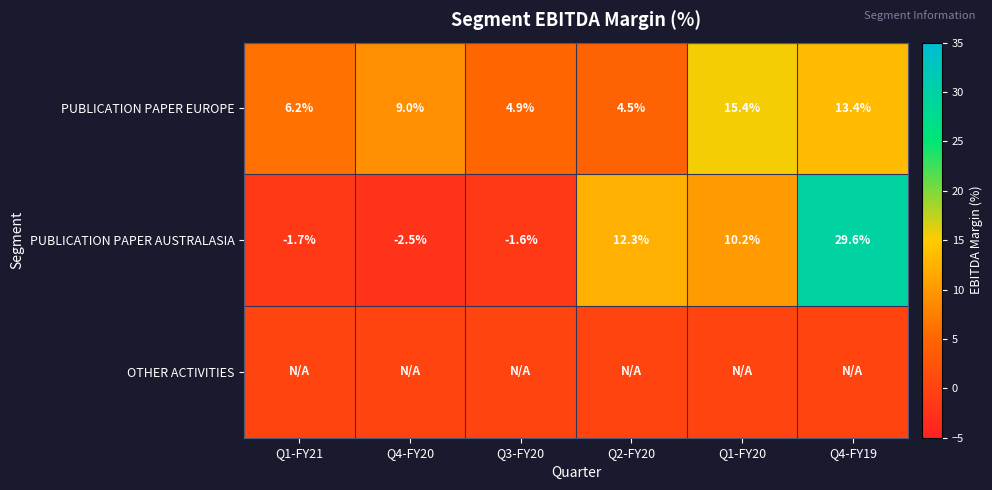

At which category does the chart reach its minimum across all series?

Q4-FY20